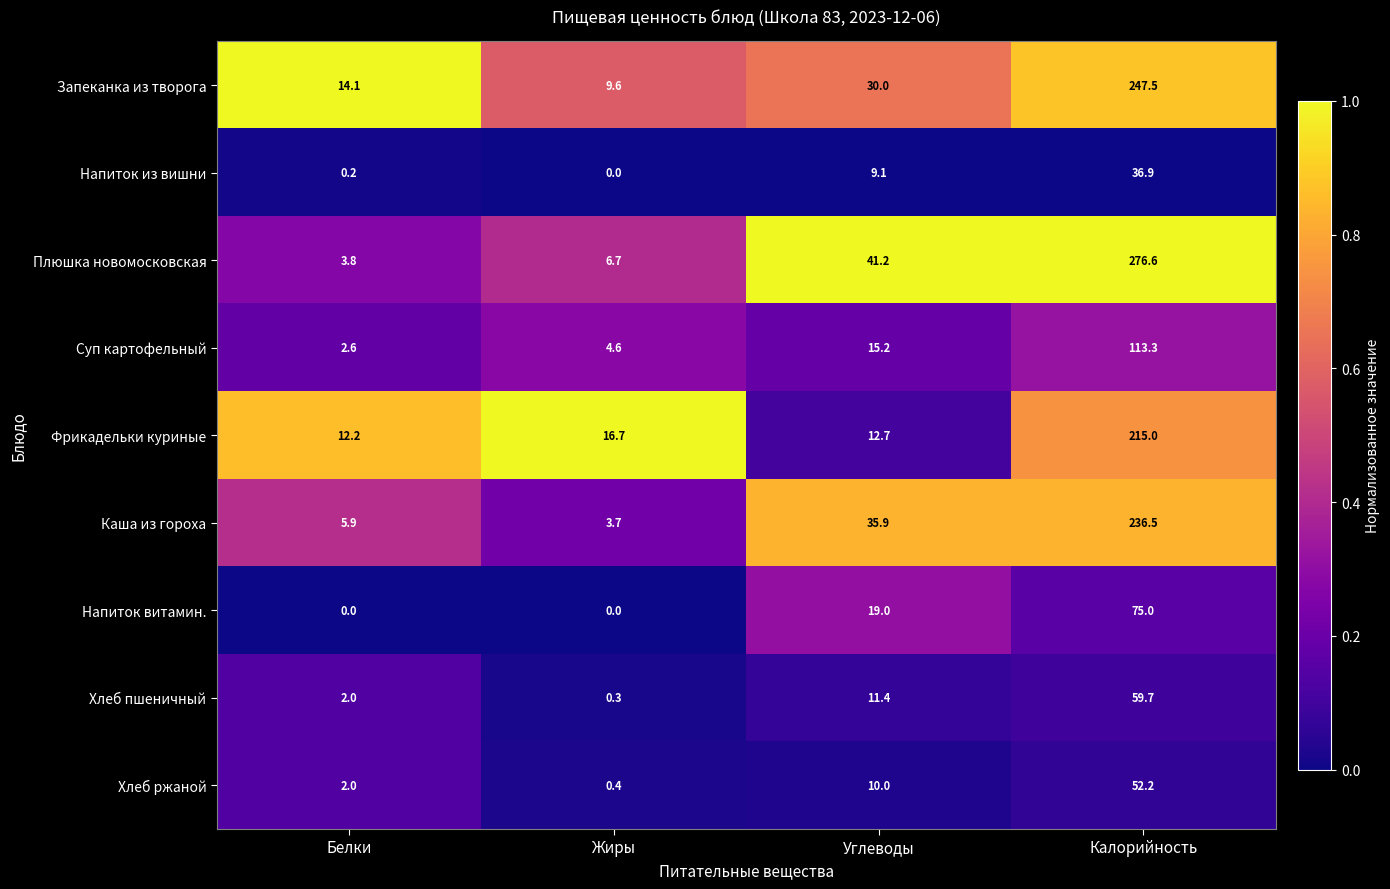

The Хлеб ржаной series shows 0.4 at Жиры. True or false?

True